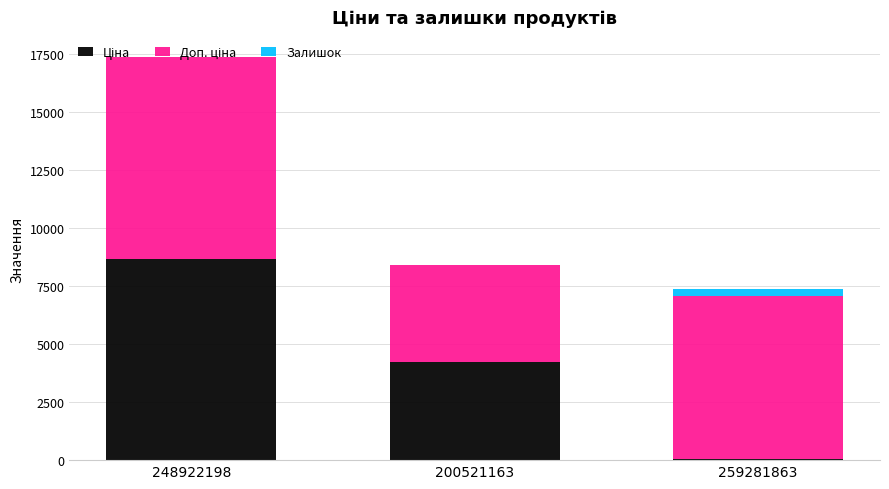

At which category is the sum across all series the highest?

248922198